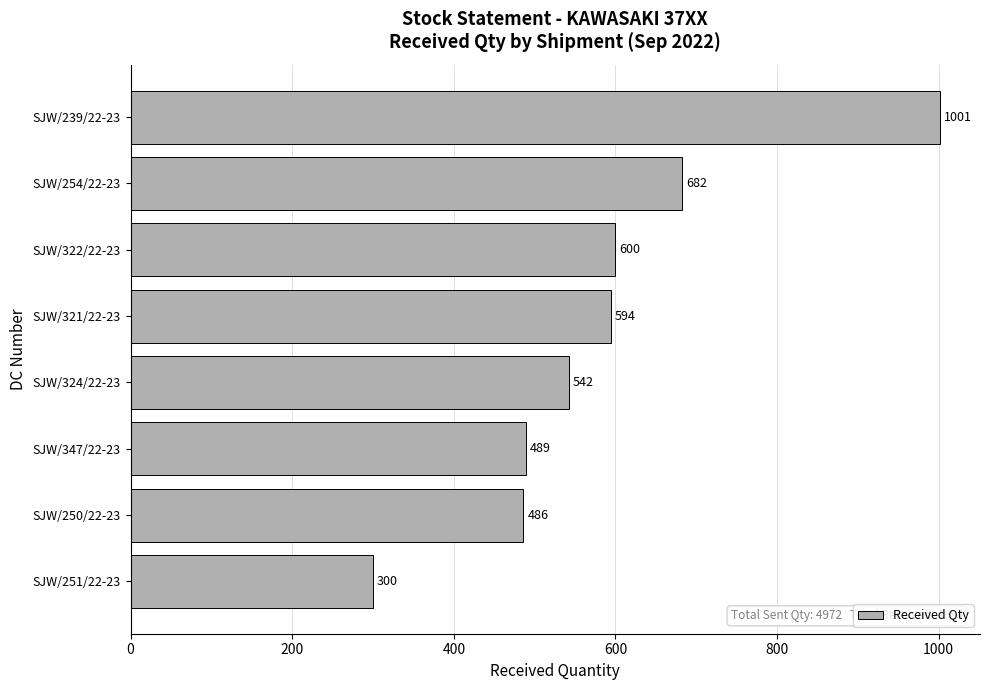

What is the difference between the maximum and minimum values?

701